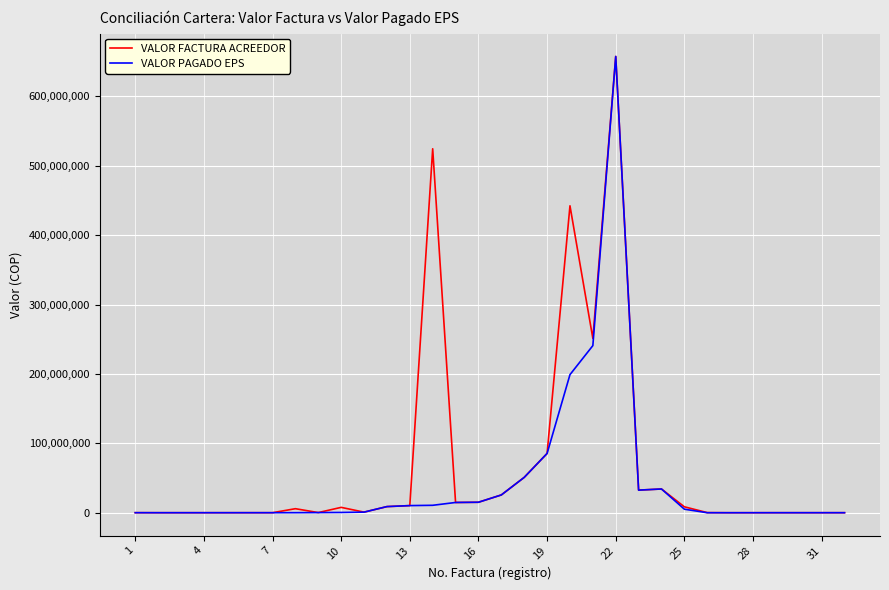

What is the maximum value shown in the chart?

657448838